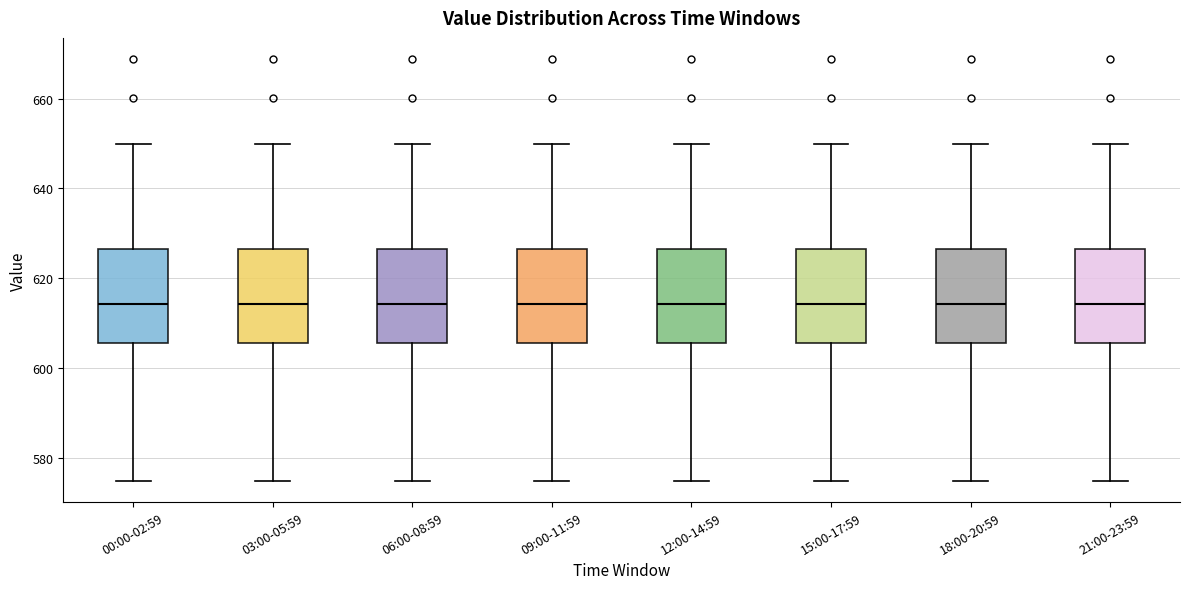

Reading left to right, read every box against the y-axis: the position of its median line, the range the box covers, and the ends of its whiskers. The values are not printed on the chart, so give them approximately, as read against the axis.

00:00-02:59: median 614, box 606 to 626, whiskers 574 to 650
03:00-05:59: median 614, box 606 to 626, whiskers 574 to 650
06:00-08:59: median 614, box 606 to 626, whiskers 574 to 650
09:00-11:59: median 614, box 606 to 626, whiskers 574 to 650
12:00-14:59: median 614, box 606 to 626, whiskers 574 to 650
15:00-17:59: median 614, box 606 to 626, whiskers 574 to 650
18:00-20:59: median 614, box 606 to 626, whiskers 574 to 650
21:00-23:59: median 614, box 606 to 626, whiskers 574 to 650